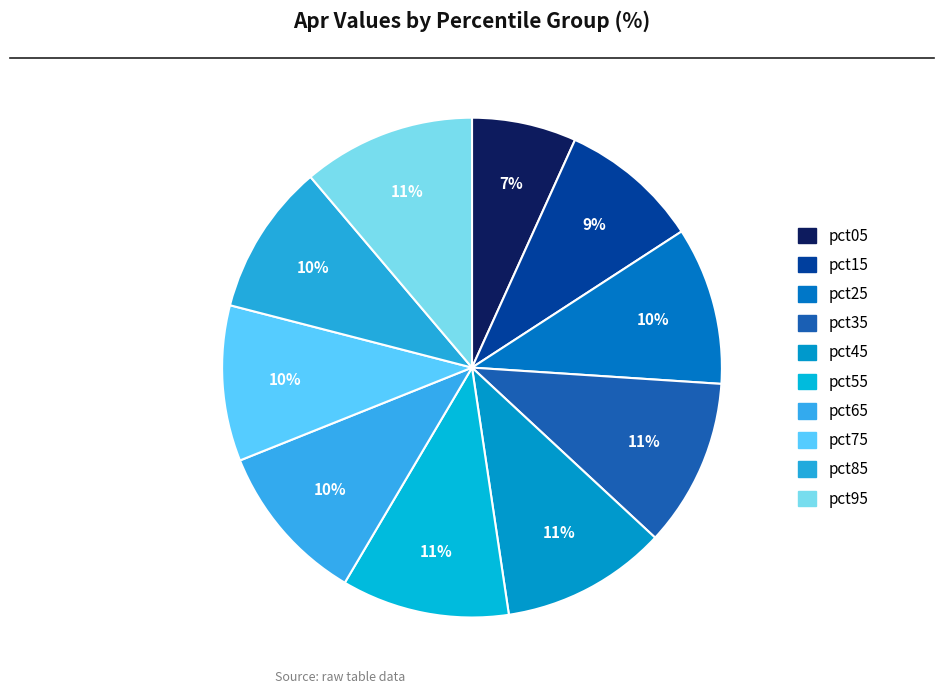

To the nearest percent, what percentage of the pie is pct65?

10%